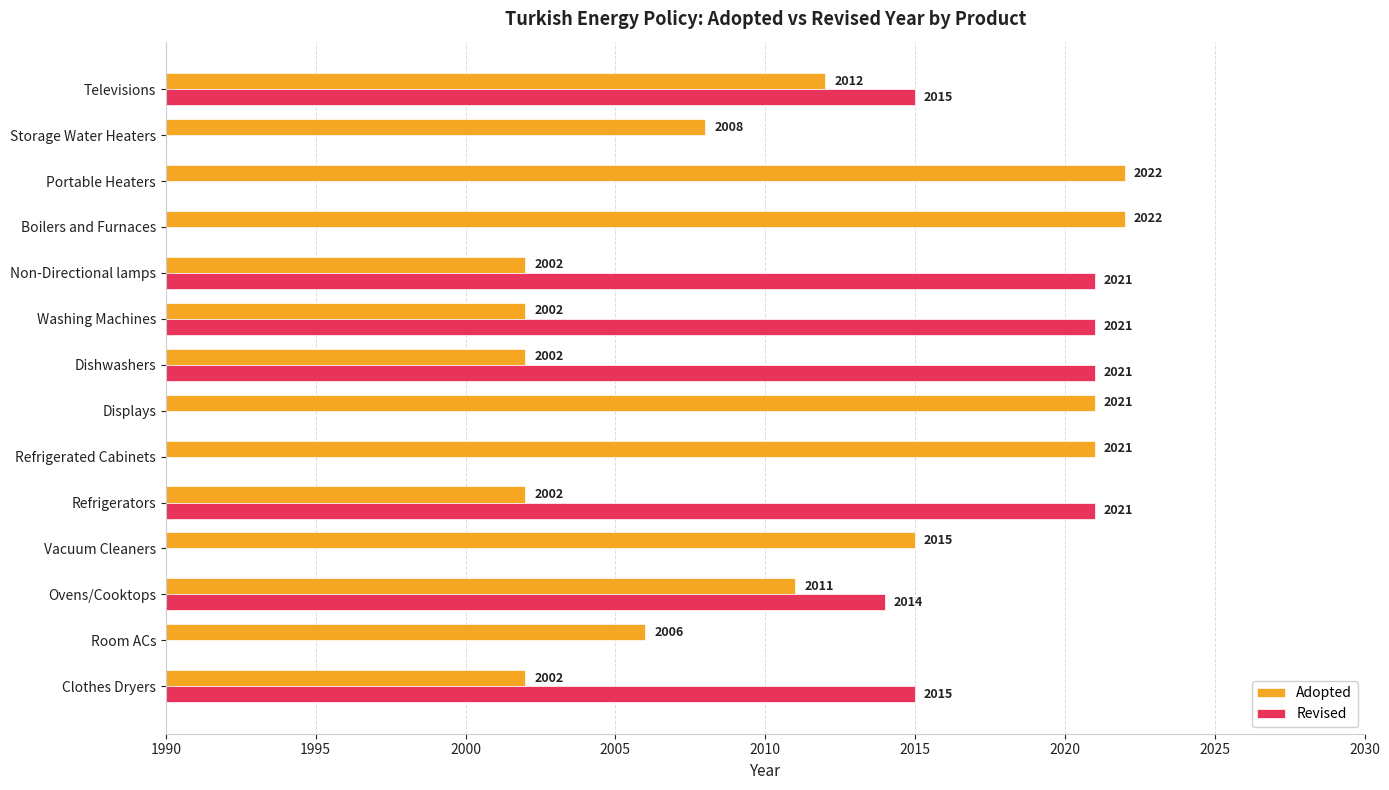

What is the sum of the Adopted values at Clothes Dryers and Storage Water Heaters?

4010